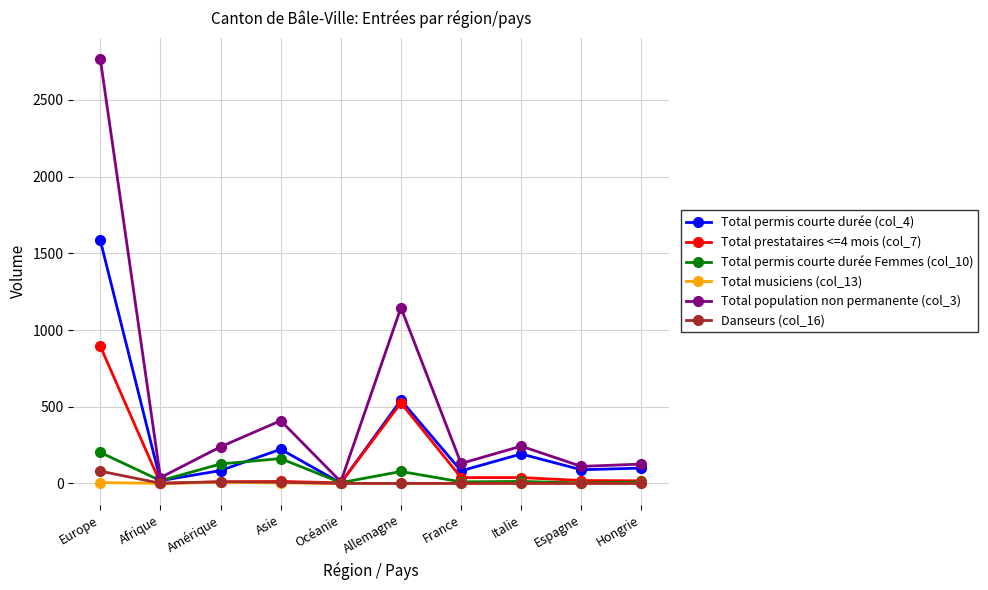

How many values in the Danseurs (col_16) series exceed 0?

4